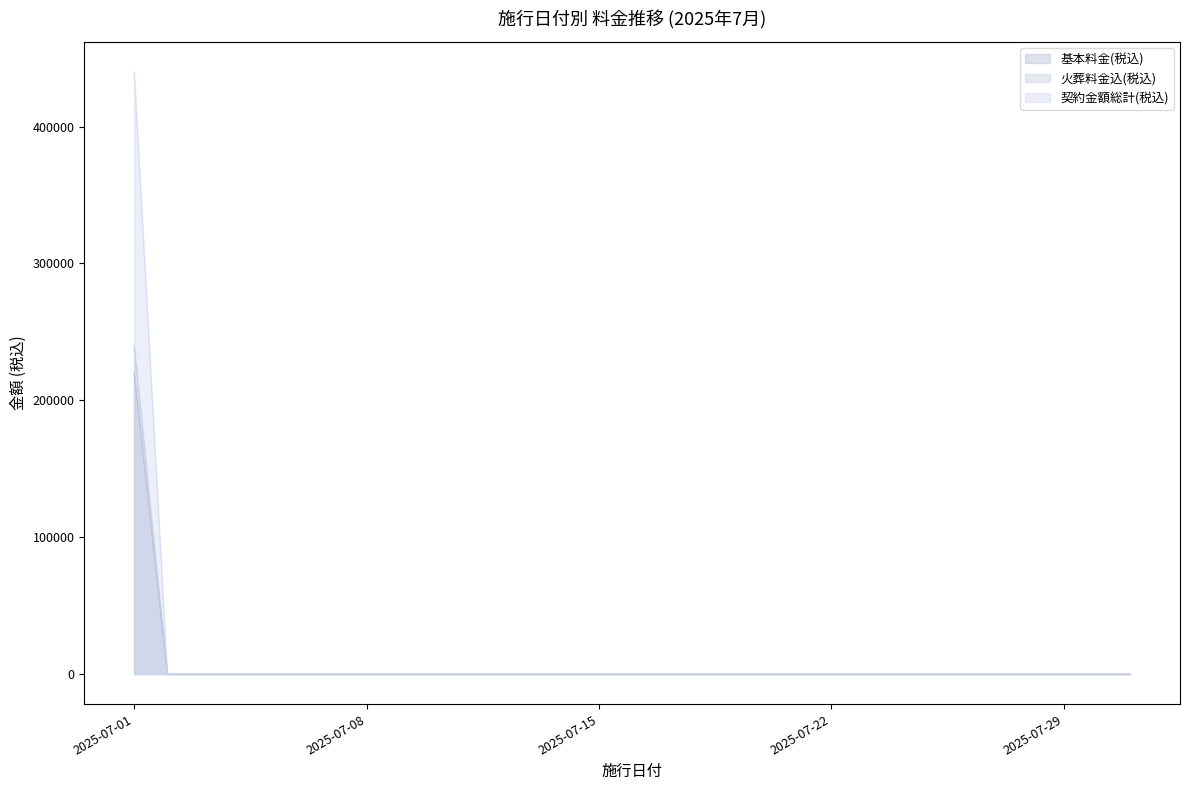

Which label corresponds to the largest value in the chart?

2025-07-01